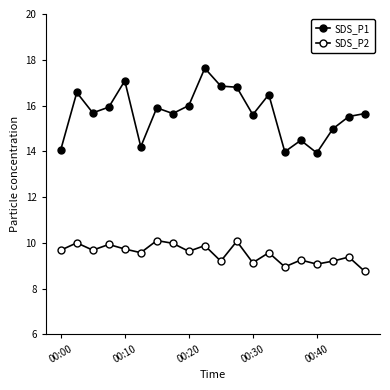

At which category is the sum across all series the highest?

9